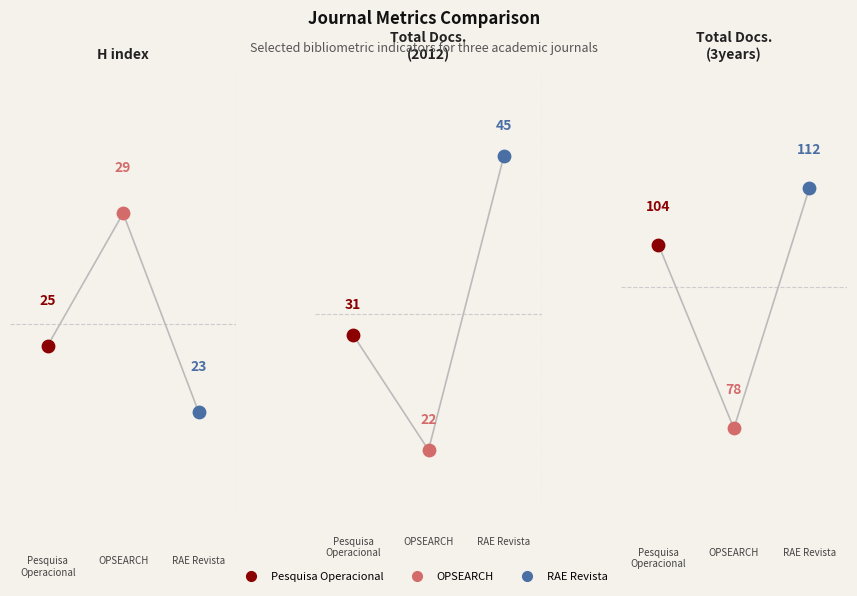

Which series has the largest total across all categories?

Total Docs. (3years)